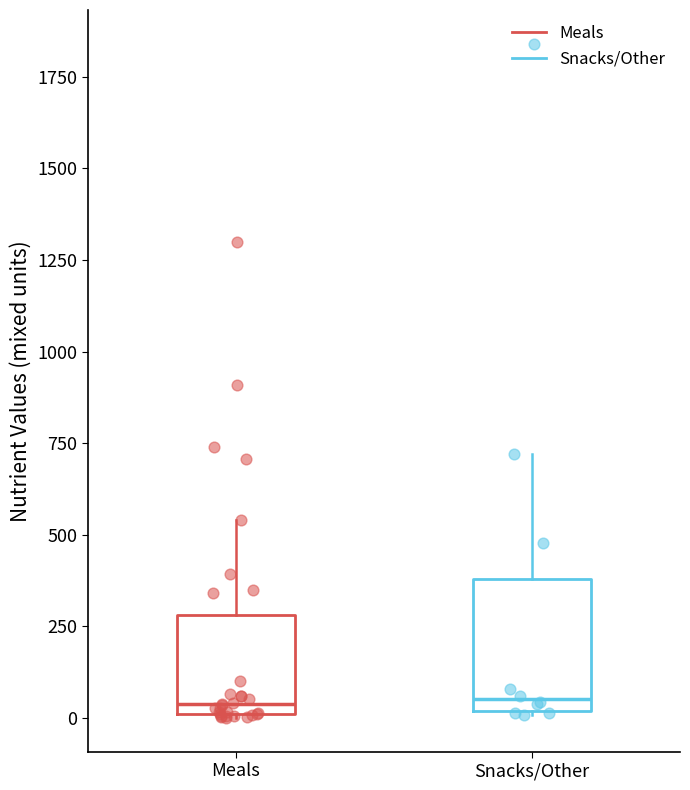

Comparing the boxes themselves (not the whiskers), which one is the tallest?

Snacks/Other